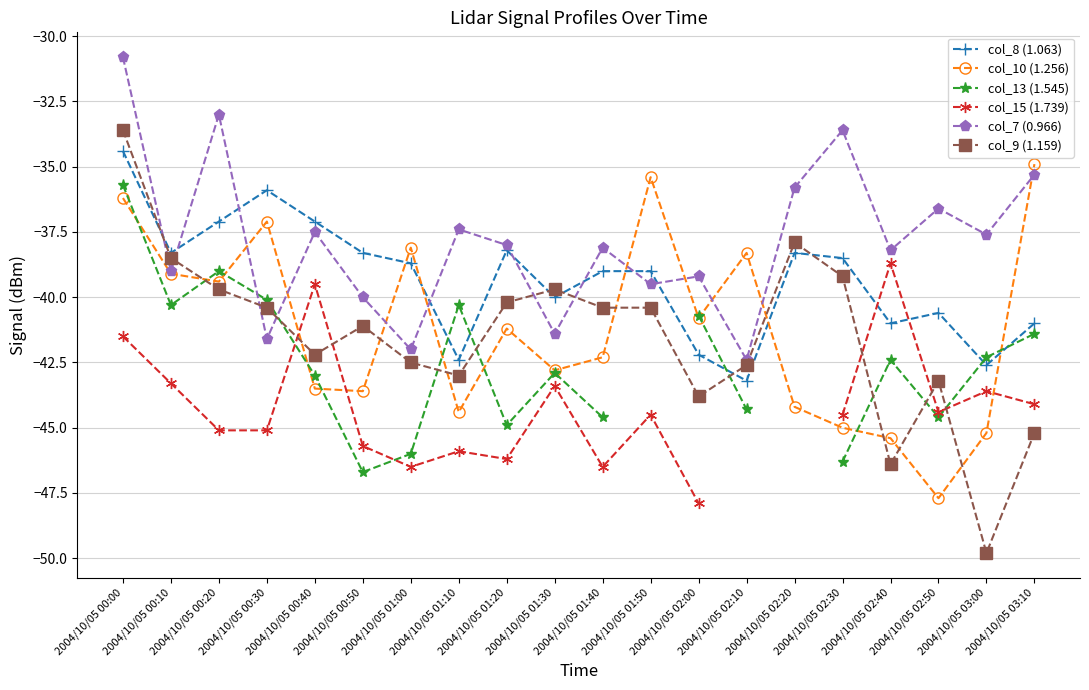

Is the value of col_13 (1.545) at 2004/10/05 01:20 greater than the value of col_10 (1.256) at 2004/10/05 02:30?

Yes